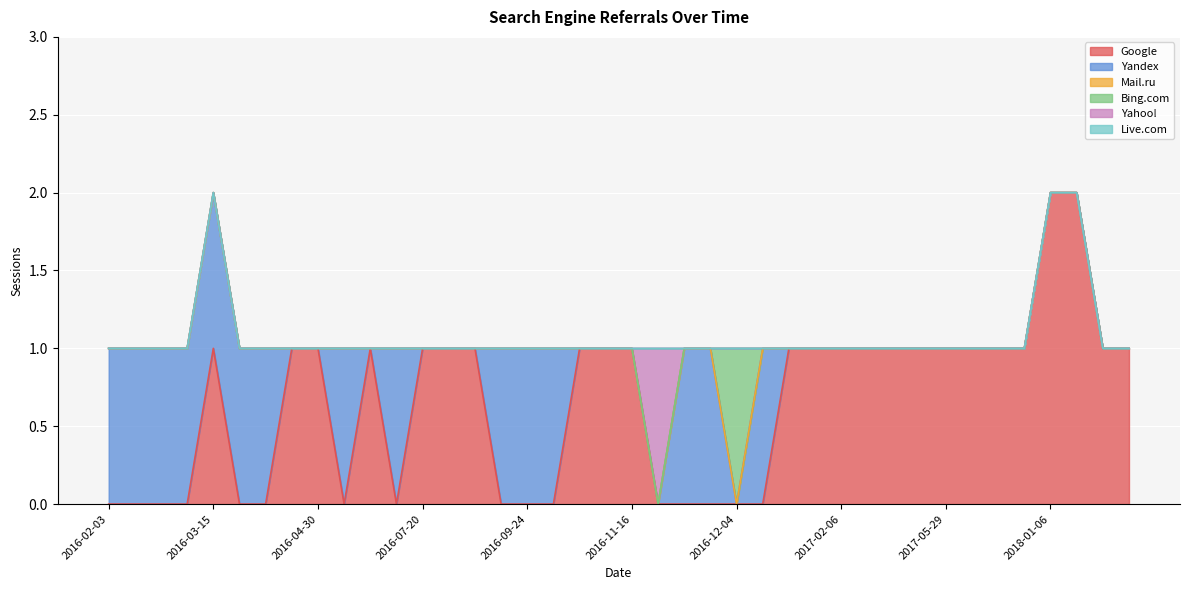

How many interior local peaks does the Yandex series have?

3